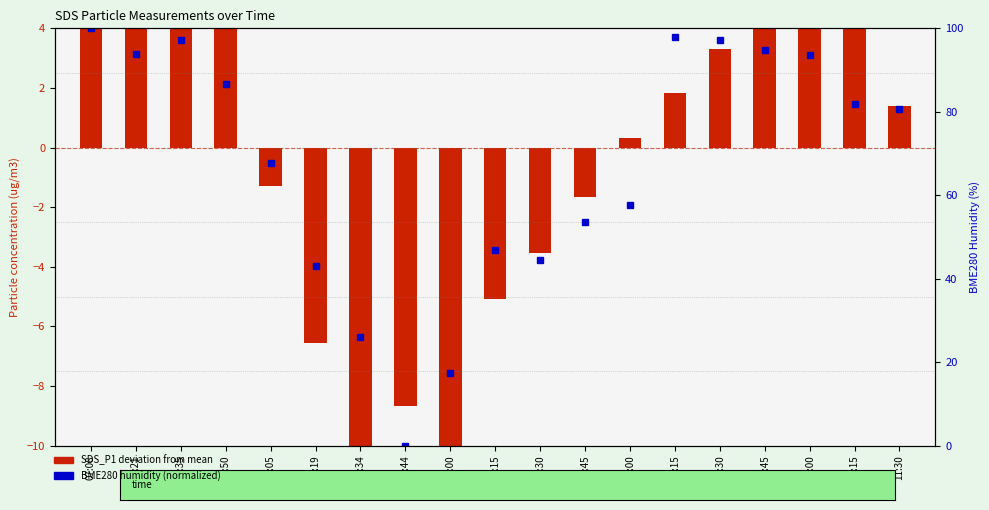

How many values in the BME280 humidity (normalized) series are below 80?

9